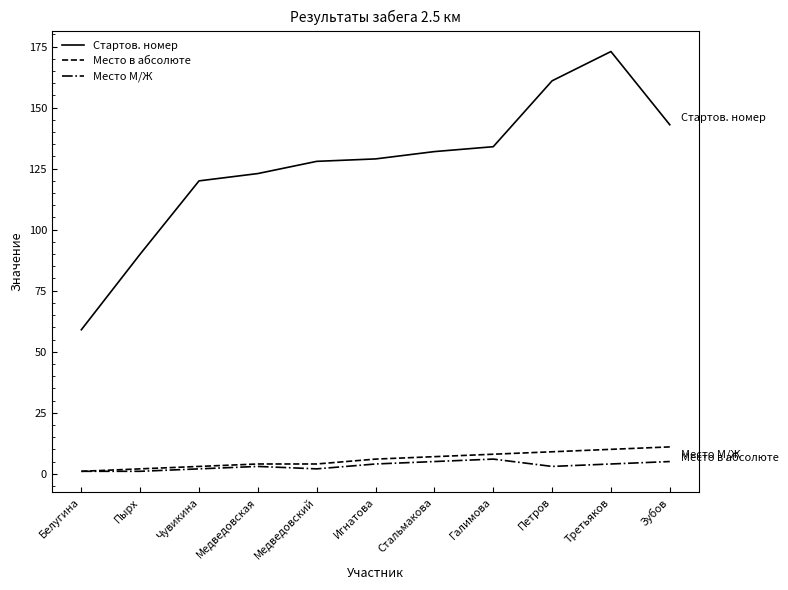

True or false: Стартов. номер and Место М/Ж intersect in this chart.

False